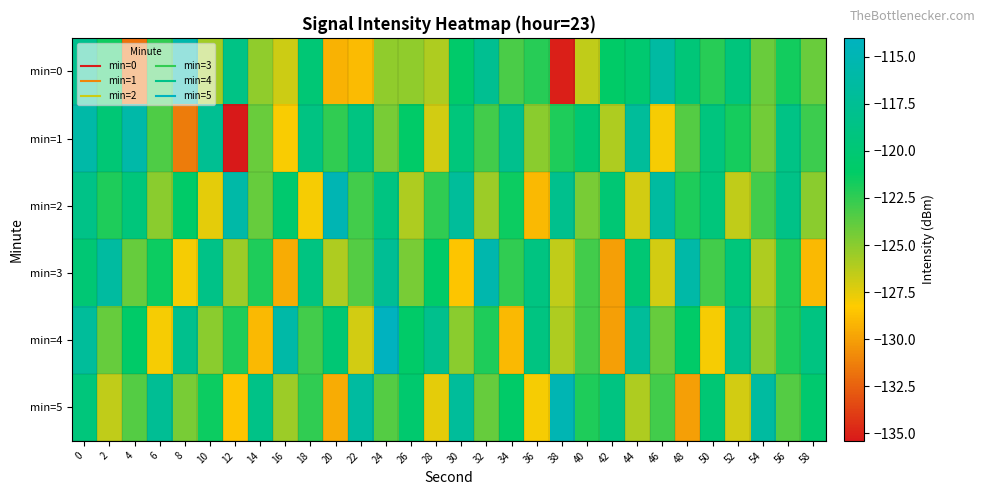

Which has a higher value, 32 or 48?

32